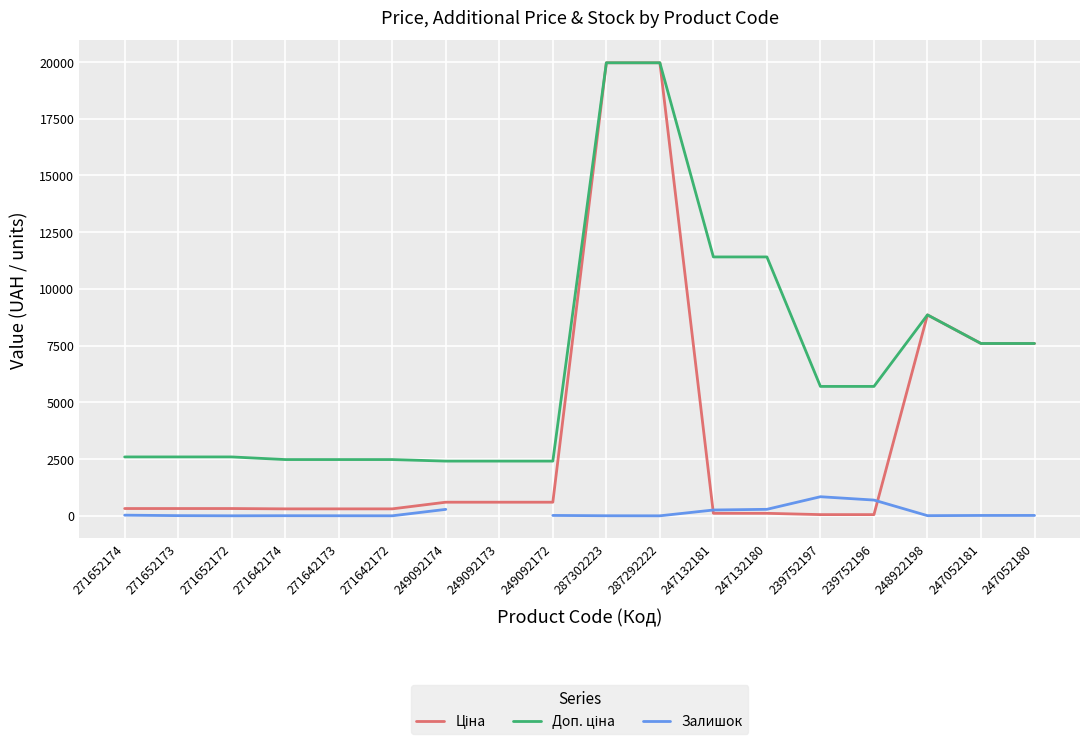

True or false: Ціна and Доп. ціна intersect in this chart.

False